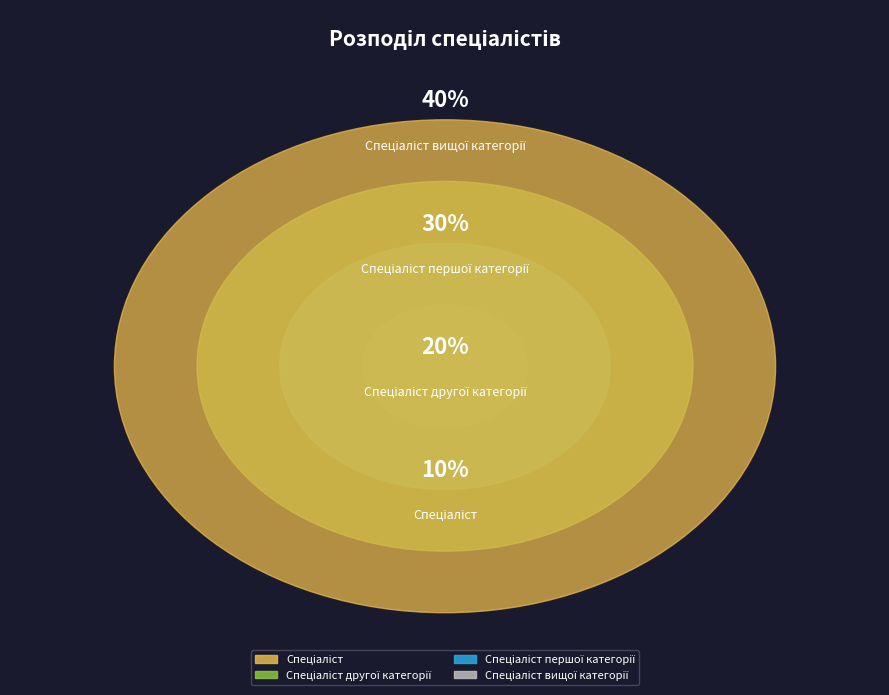

To the nearest percent, what is the combined percentage of Спеціаліст вищої категорії and Спеціаліст першої категорії?

70%